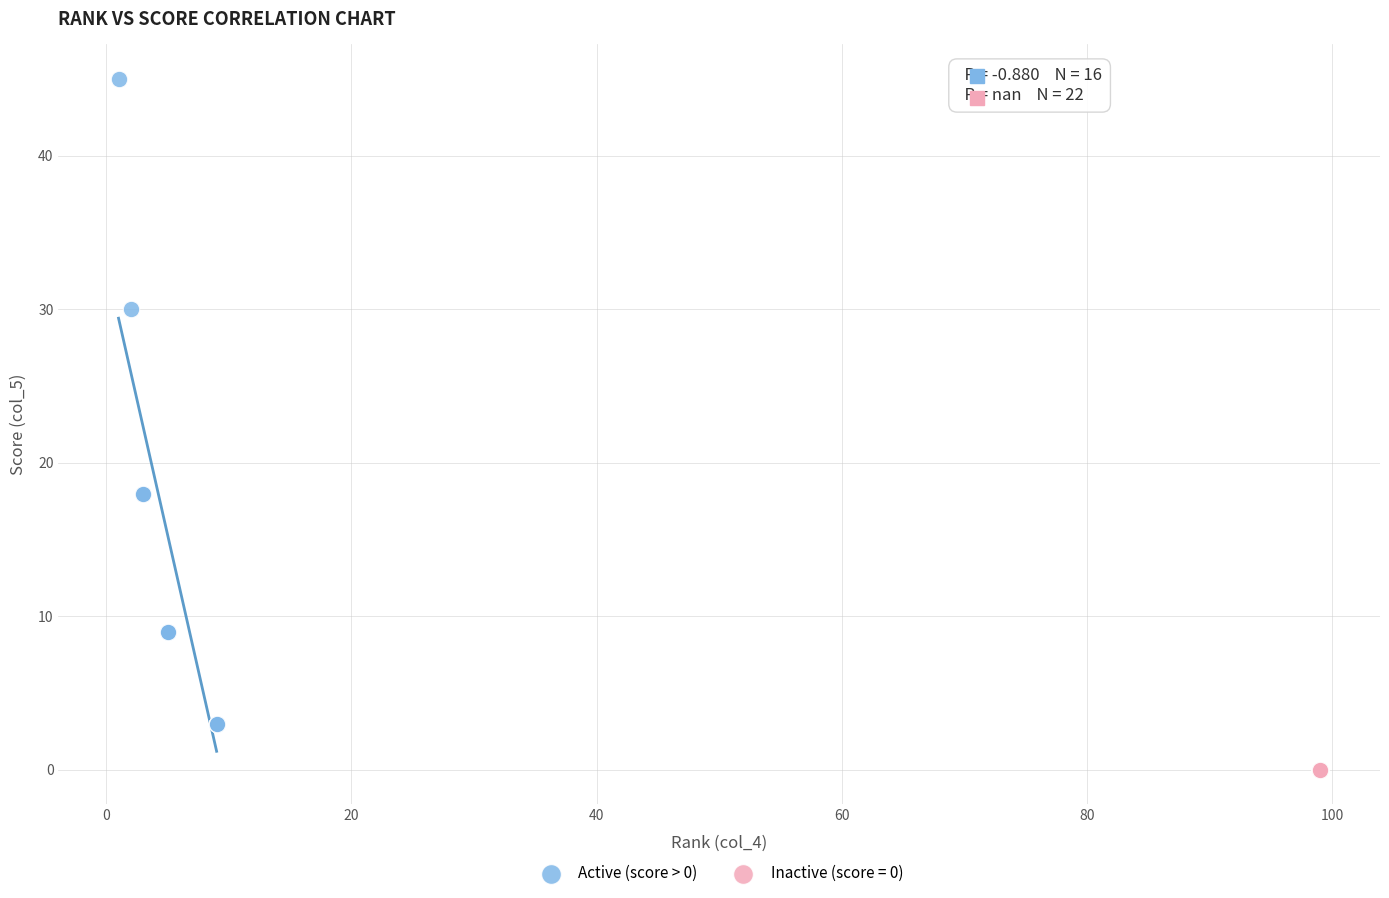

Which series reaches the minimum Y coordinate?

Inactive (score = 0)